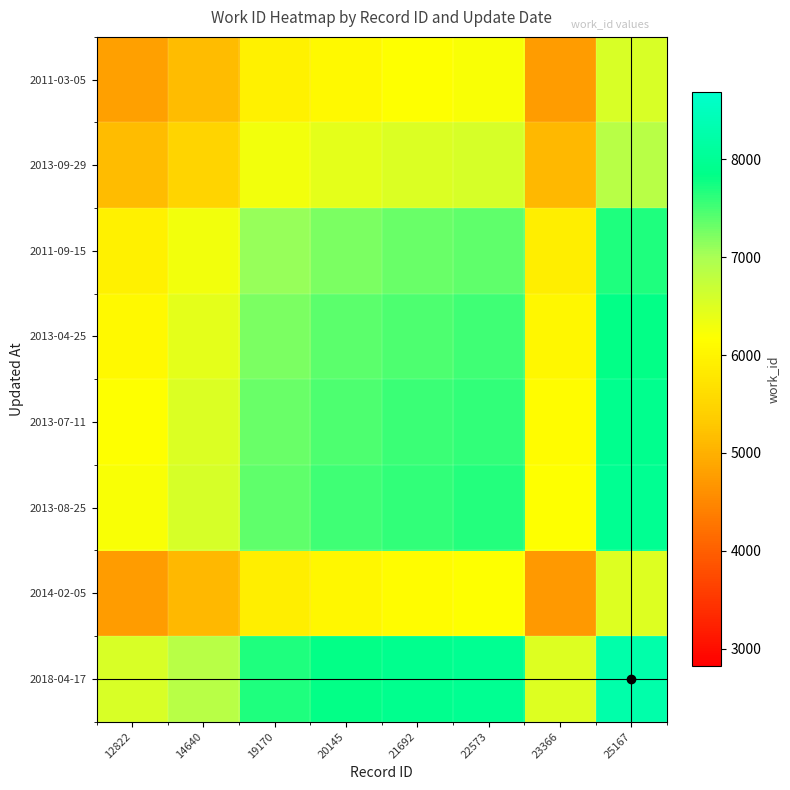

Which series has the largest total across all categories?

2018-04-17